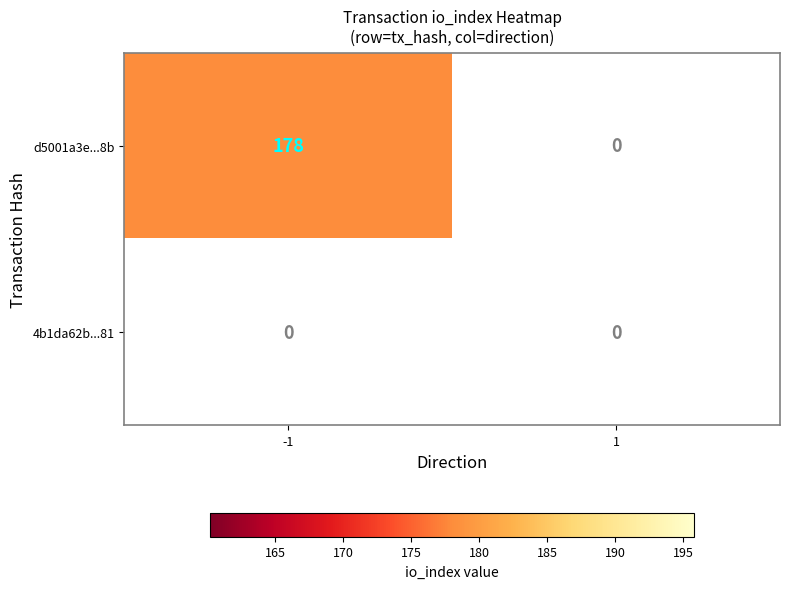

What is the sum of the d5001a3e987fcb68750e27144be82faa598eb8b values at -1 and 1?

178